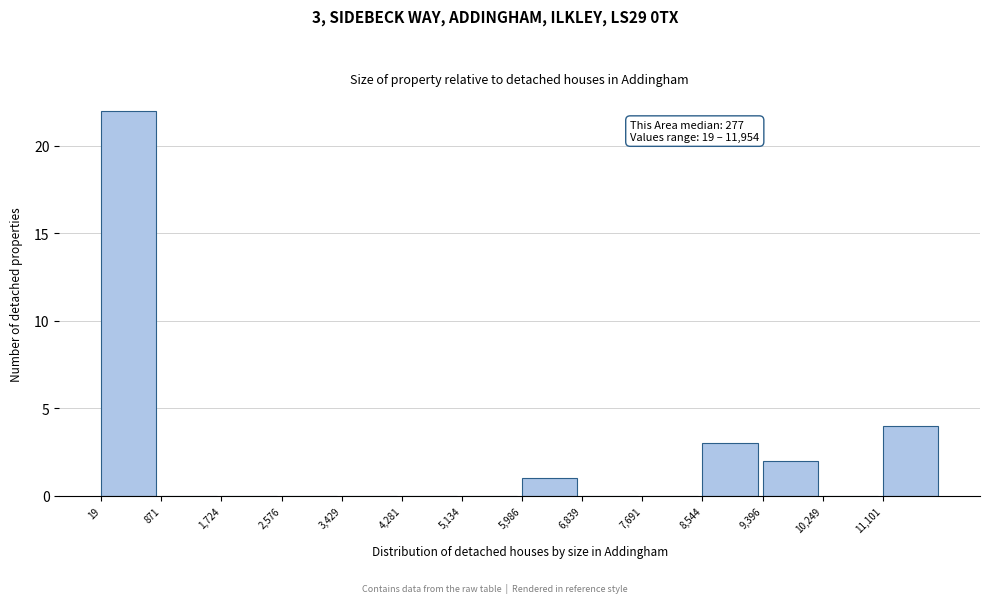

Over which range of the x-axis is the bar tallest?

0 to 900